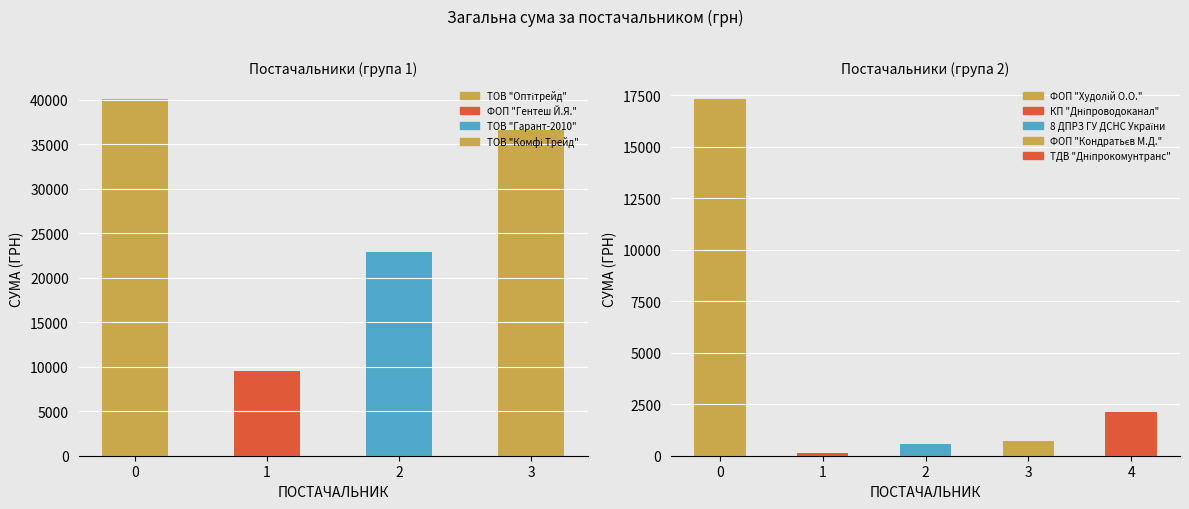

What is the difference between the maximum and minimum values?

39901